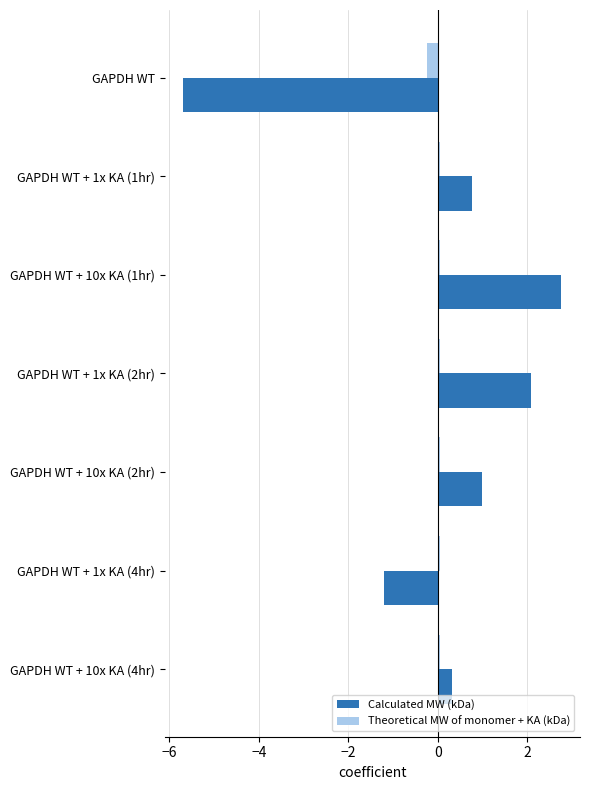

Between GAPDH WT + 10x KA (1hr) and GAPDH WT + 1x KA (4hr), which series saw the biggest shift?

Calculated MW (kDa)